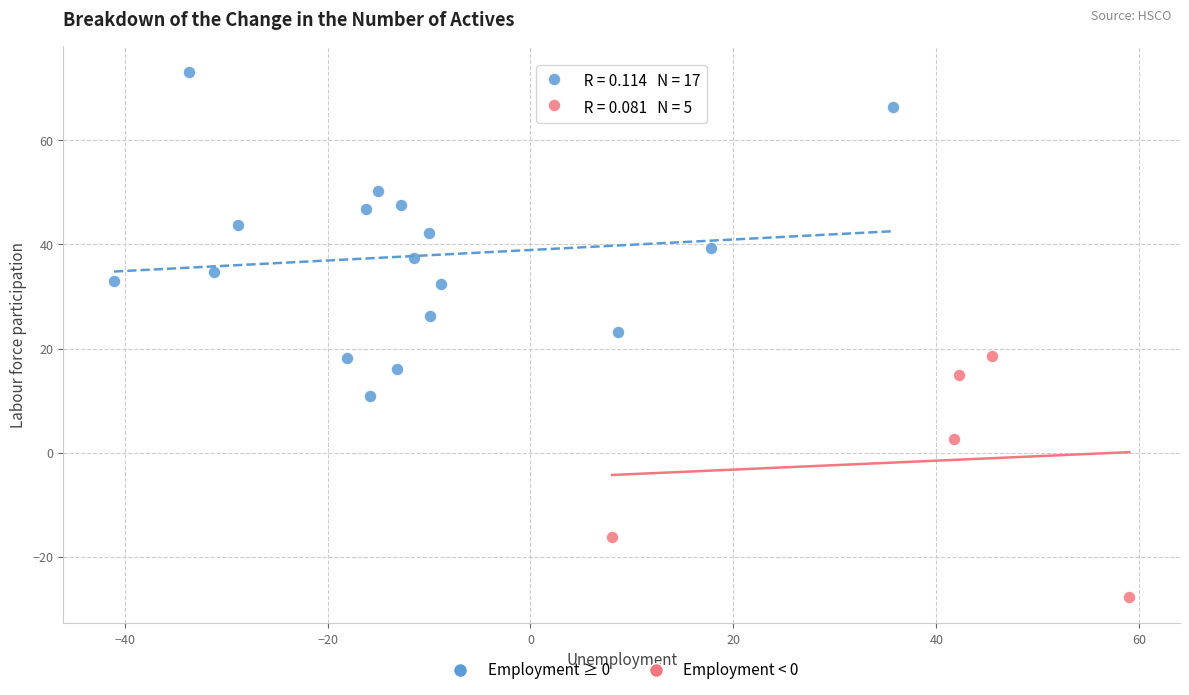

Which series contains the highest Y value?

Employment ≥ 0